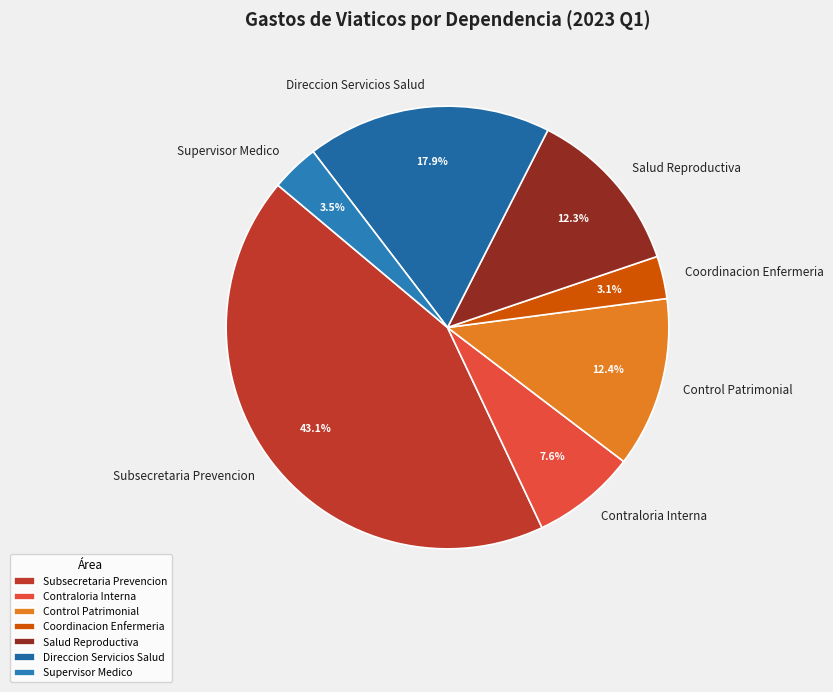

Count the number of slices in the pie.

7